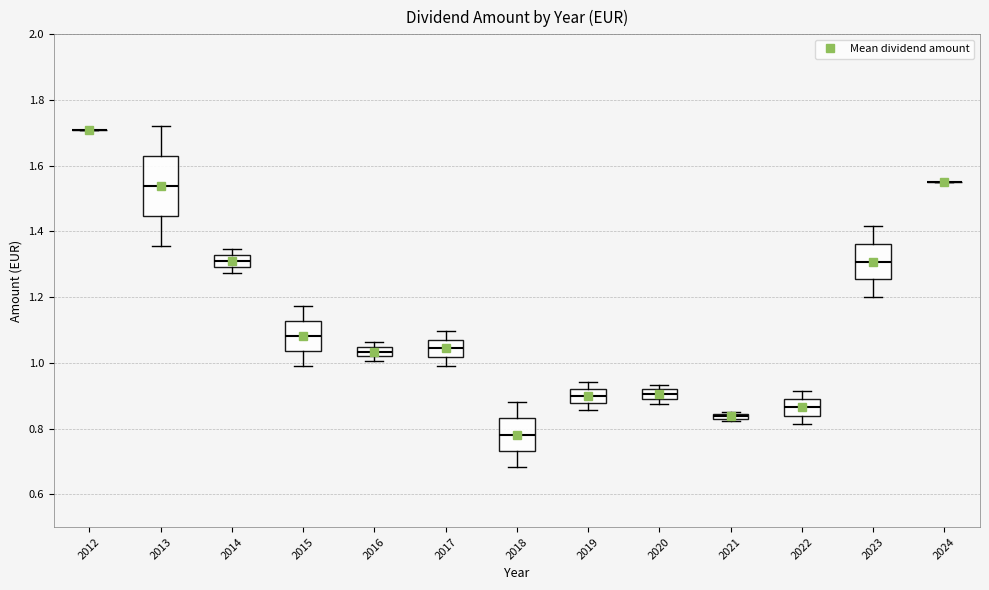

Where is the upper edge of the box at x = 2023 on the y-axis? The values are not printed on the chart, so give them approximately, as read against the axis.

1.36